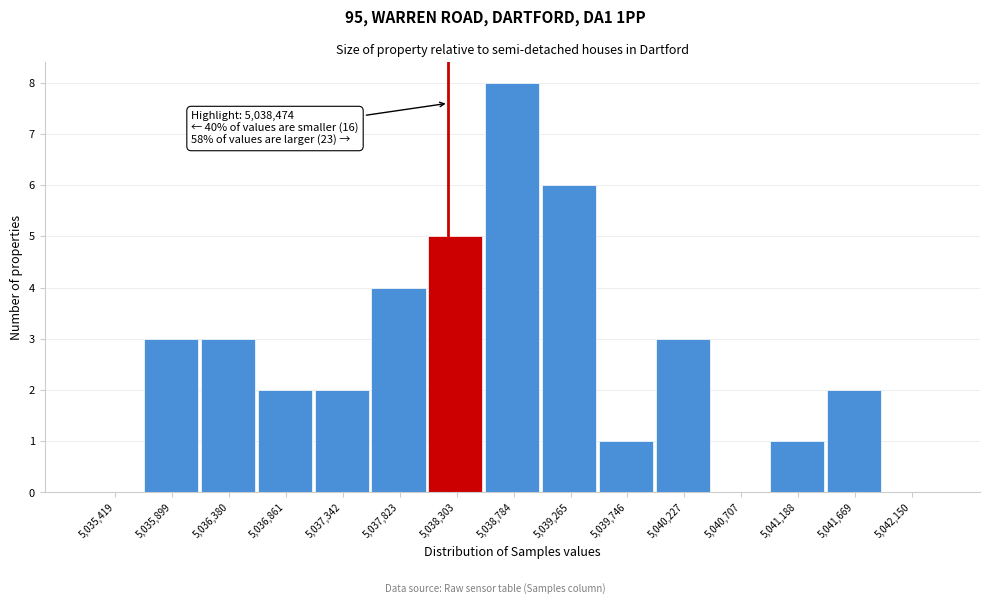

Reading right to left, what are all the values shown in this chart?

5,042,150=0	5,041,669=2	5,041,188=1	5,040,707=0	5,040,227=3	5,039,746=1	5,039,265=6	5,038,784=8	5,038,303=5	5,037,823=4	5,037,342=2	5,036,861=2	5,036,380=3	5,035,899=3	5,035,419=0